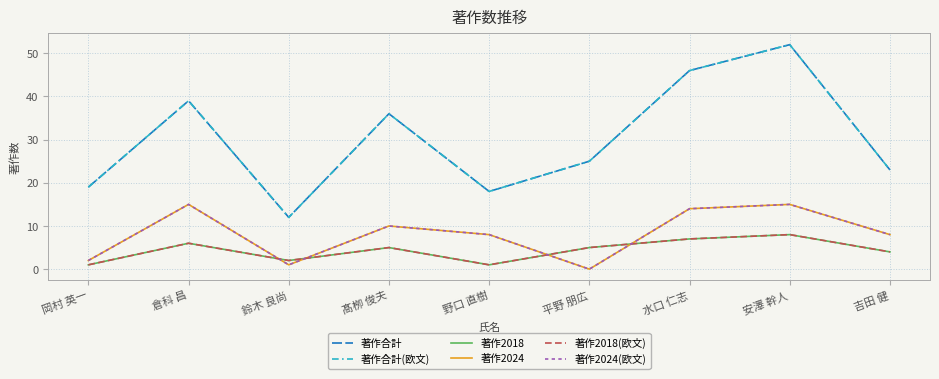

Which series has the largest range (max minus min)?

著作合計